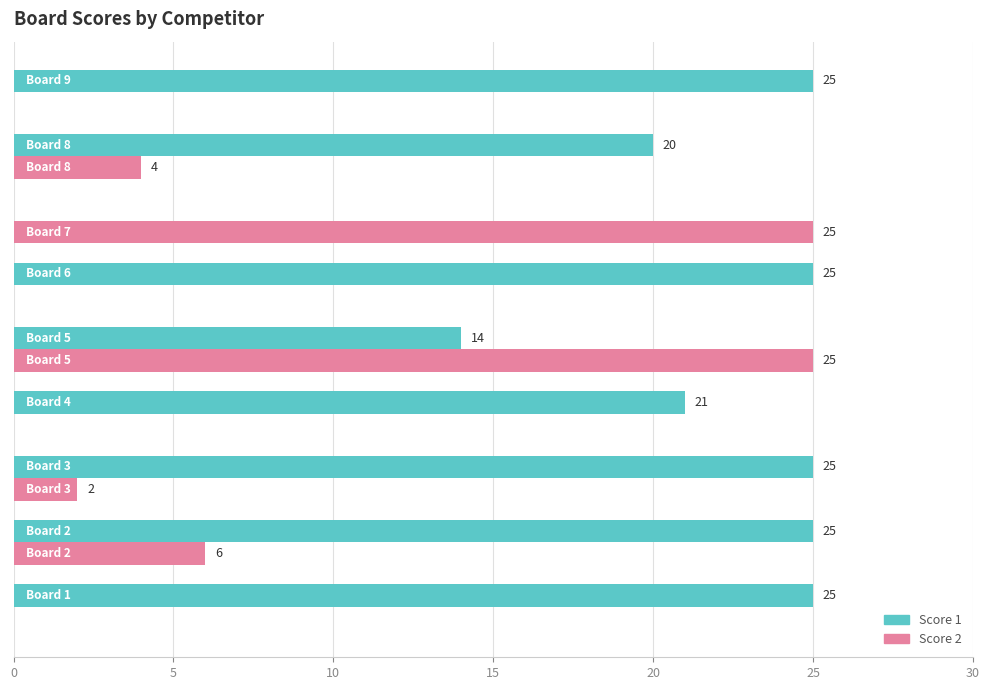

What is the sum of all Score 1 values?

180